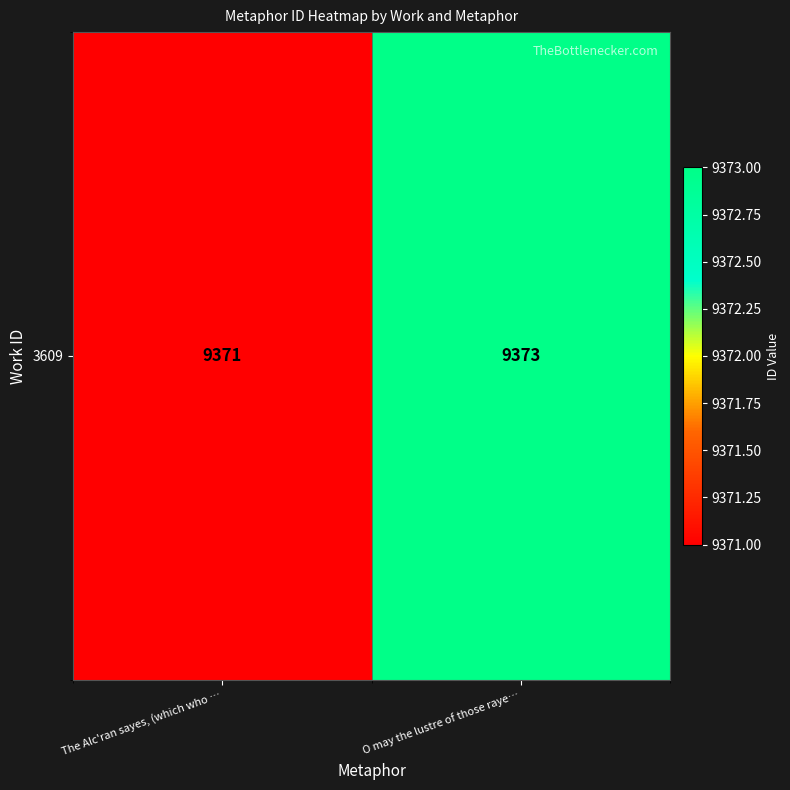

Rank the categories by value from lowest to highest.

The Alc'ran sayes, (which who …, O may the lustre of those raye…